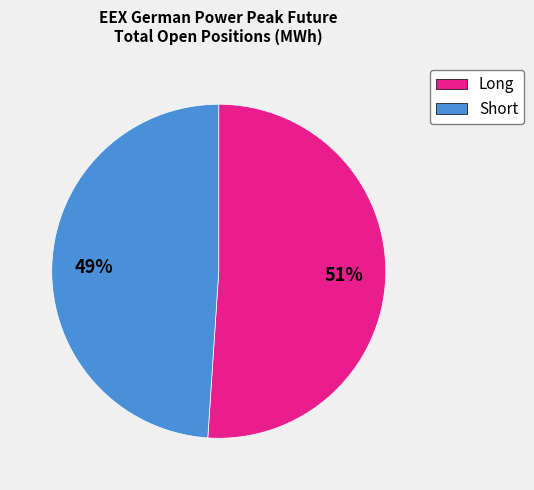

What is the ratio of the value at Short to the value at Long?

1.0